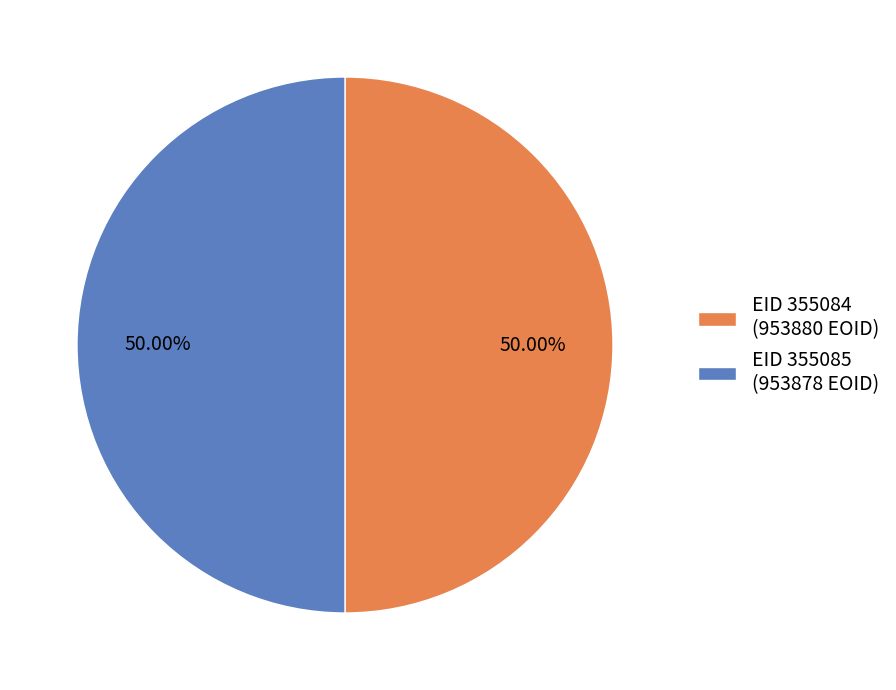

Combined, do EID 355085 (953878 EOID) and EID 355084 (953880 EOID) account for over 50%?

Yes